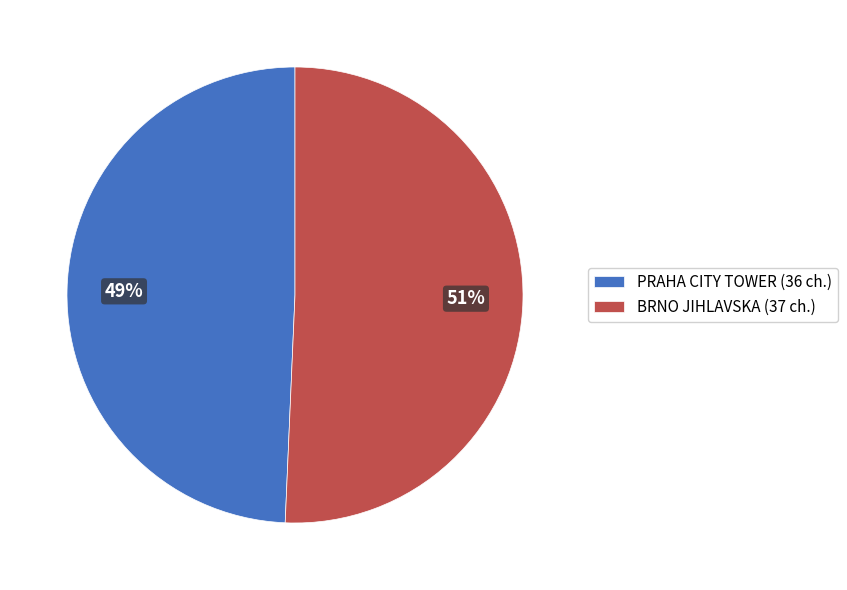

Does BRNO JIHLAVSKA (37 ch.) represent more than half of the total?

Yes